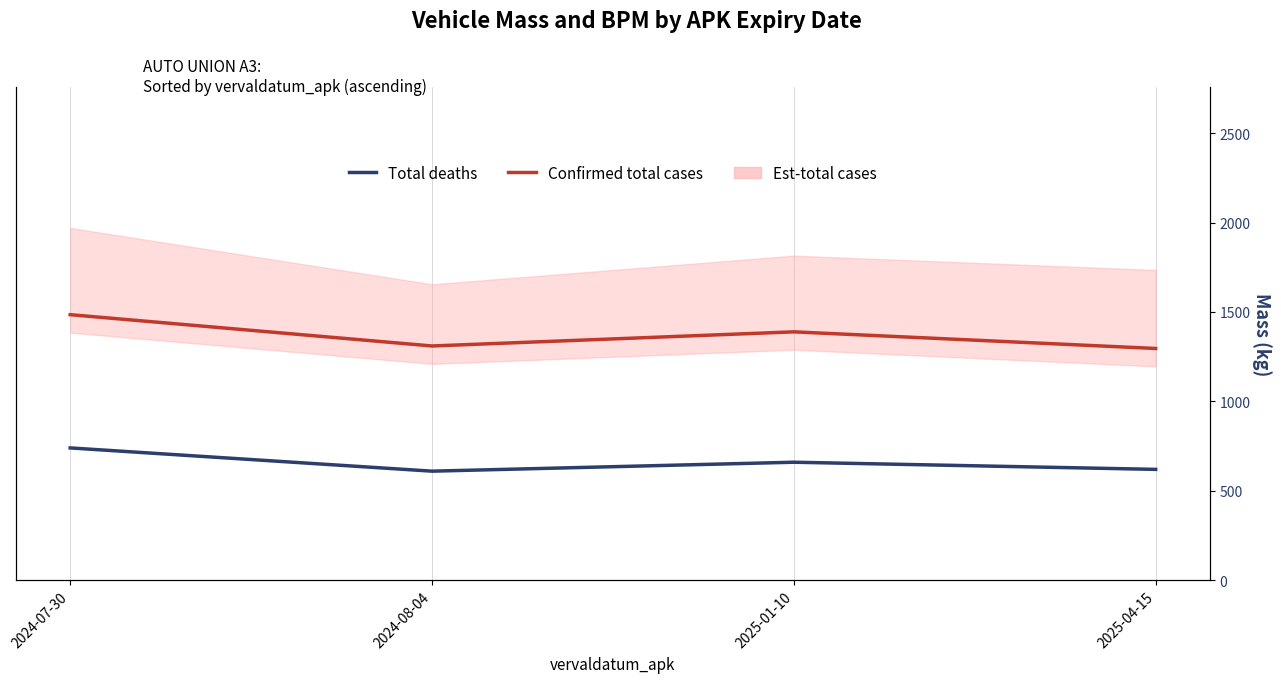

What is the total value across all series at 2024-07-30?

2225